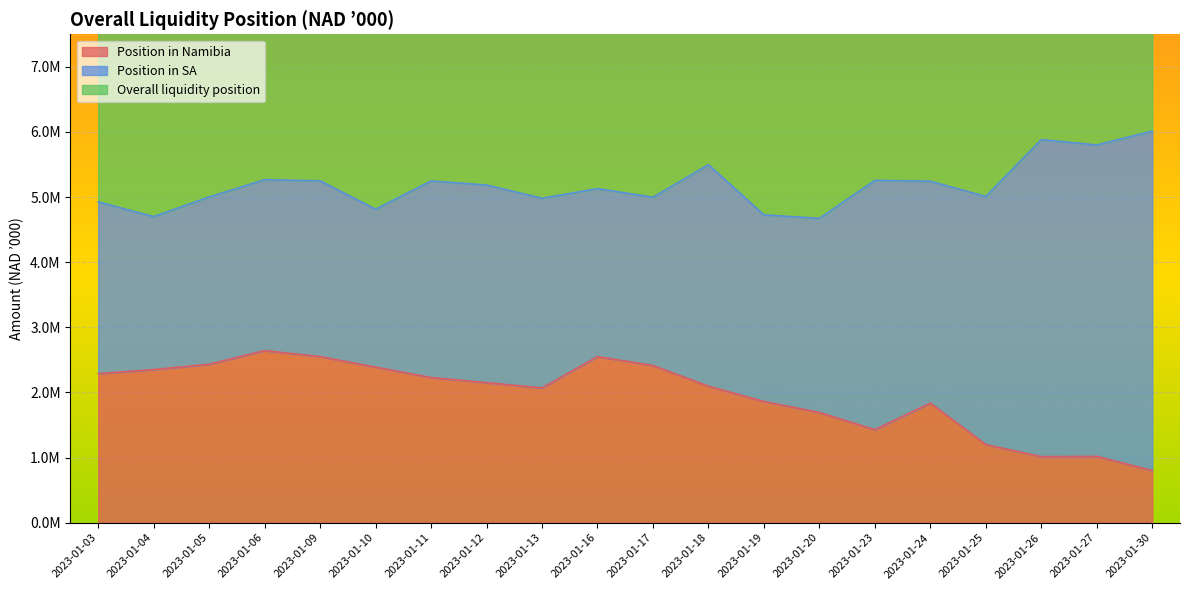

What is the value of the Overall liquidity position point at the 6th from the left?

4813783.5